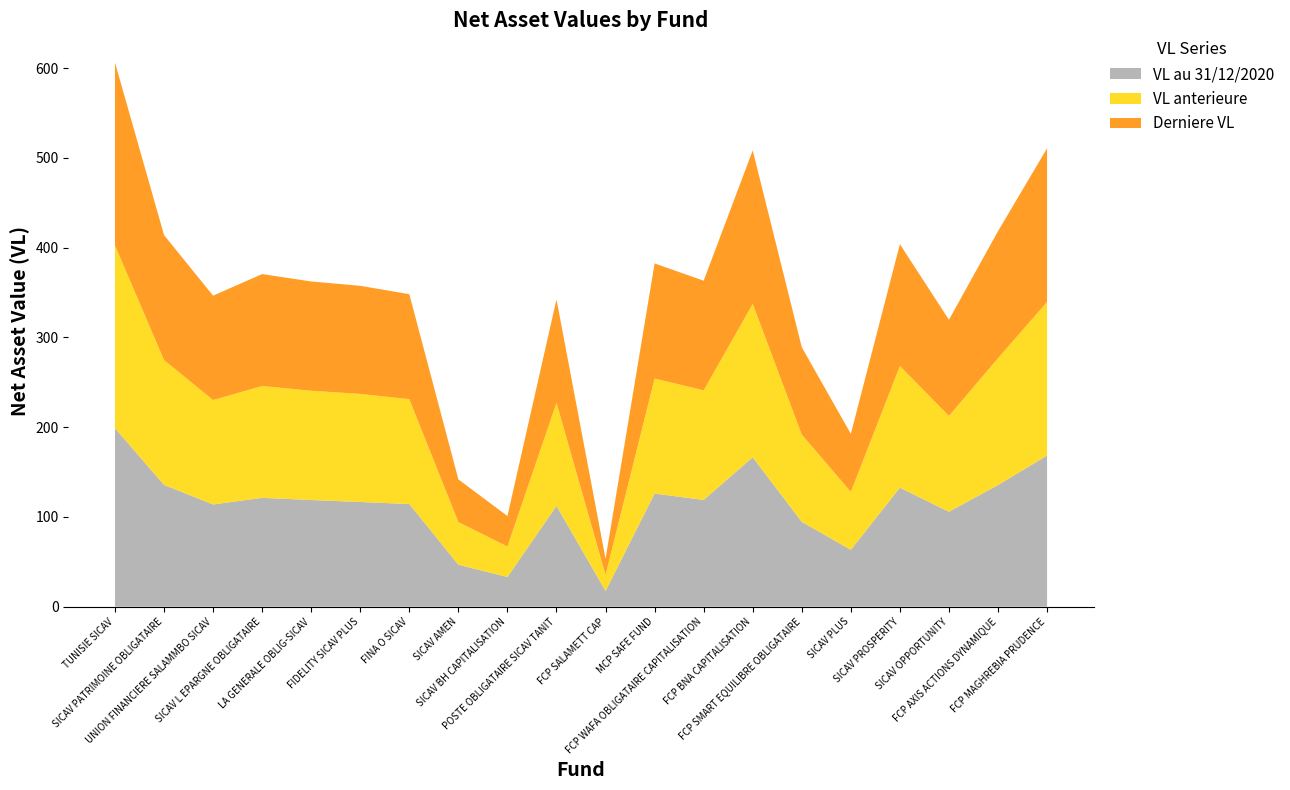

Reading right to left, list all the values displayed in this chart.

VL au 31/12/2020: 168.4	135.5	105.7	132.6	63.4	94.5	166.5	118.9	126.0	17.5	112.2	33.1	46.7	114.4	116.6	118.8	121.2	113.9	135.7	198.8
VL anterieure: 171.1	141.3	106.8	135.6	64.6	97.3	170.9	122.1	128.2	17.9	115.0	33.9	47.5	116.8	120.4	121.7	124.6	116.3	139.1	203.6
Derniere VL: 171.1	141.4	107.0	135.7	64.6	97.3	170.9	122.1	128.2	18.0	115.0	33.9	47.5	116.9	120.4	121.7	124.6	116.3	139.1	203.7